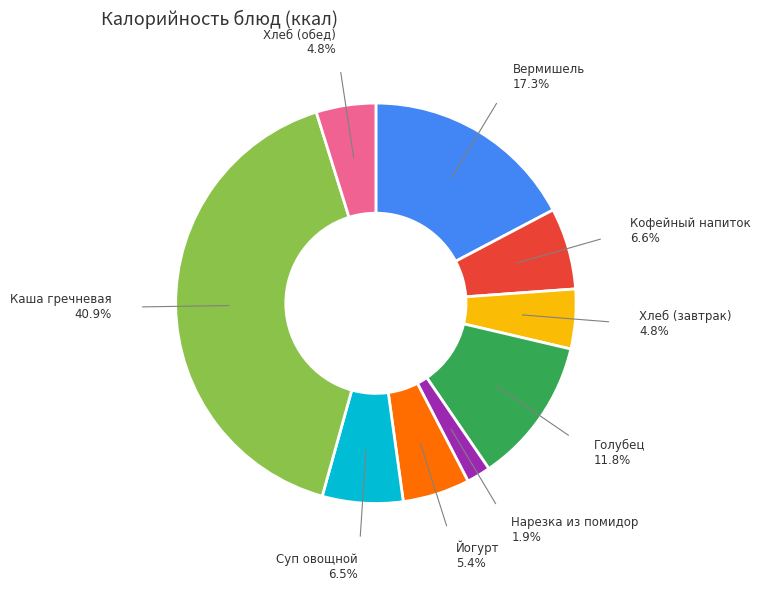

Does any single category account for the majority?

No